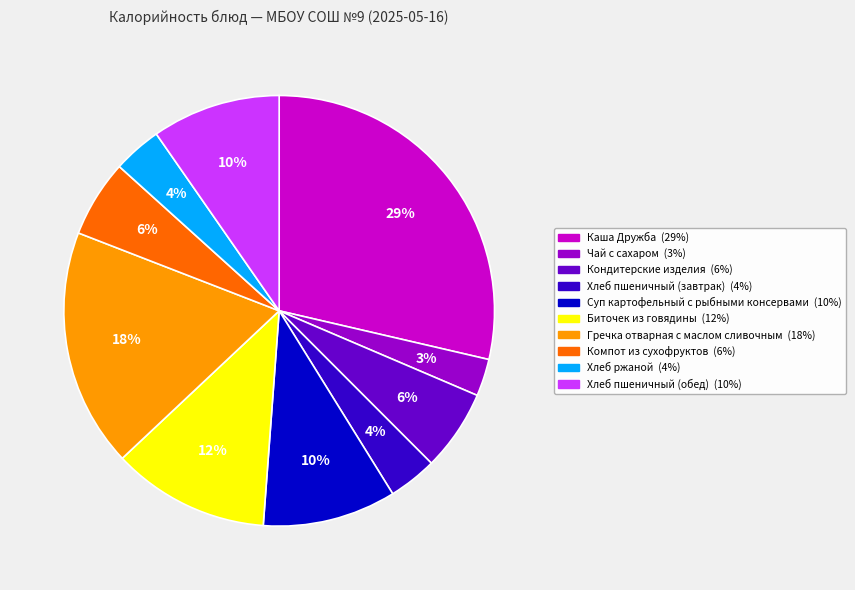

Is Гречка отварная с маслом сливочным the majority of the pie?

No